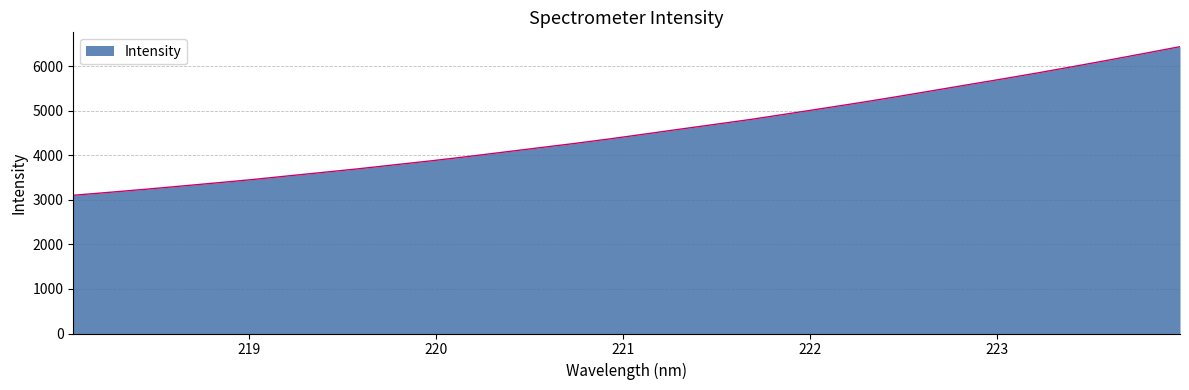

What is the greatest value displayed?

6440.2